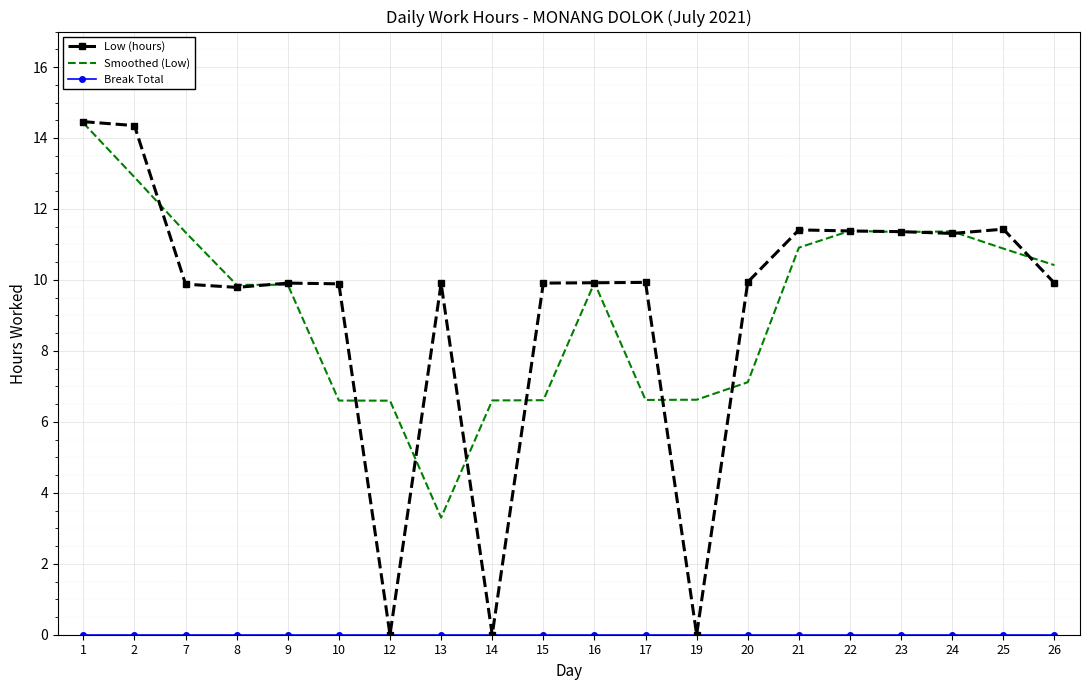

What is the minimum value for Smoothed (Low)?

3.3